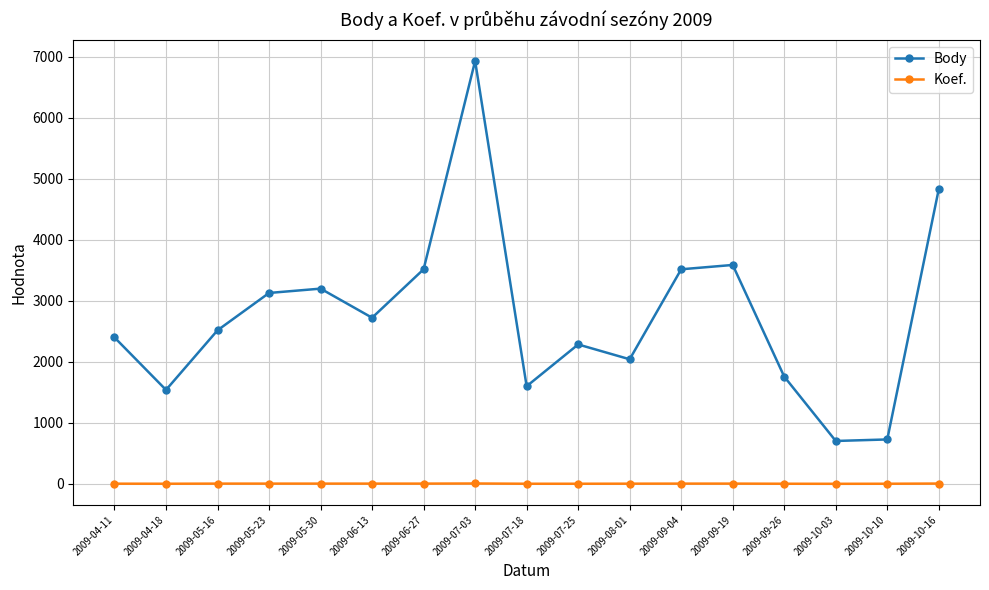

What is the label of the 8th point from the right?

2009-07-25